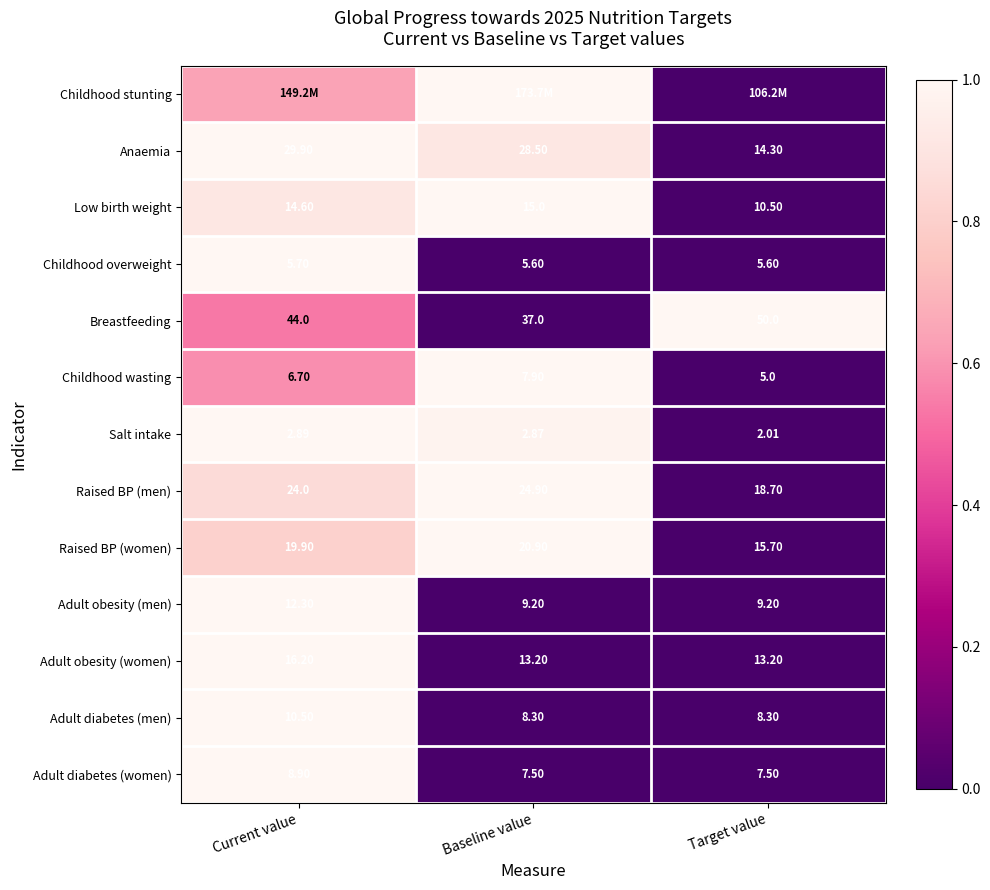

List the labels in order of Breastfeeding value, smallest first.

Baseline value, Current value, Target value